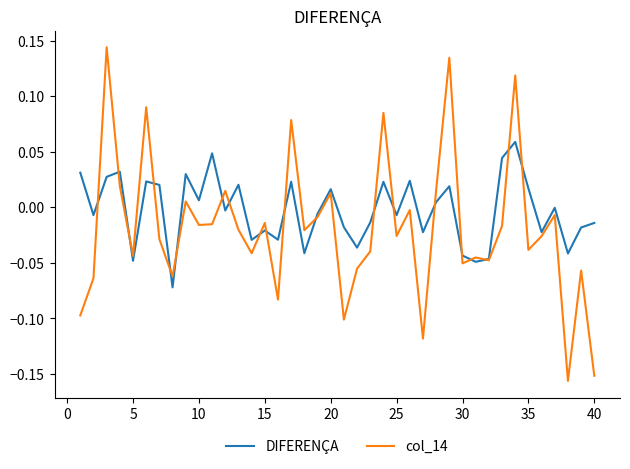

Rank the series by their average value, from highest to lowest.

DIFERENÇA, col_14